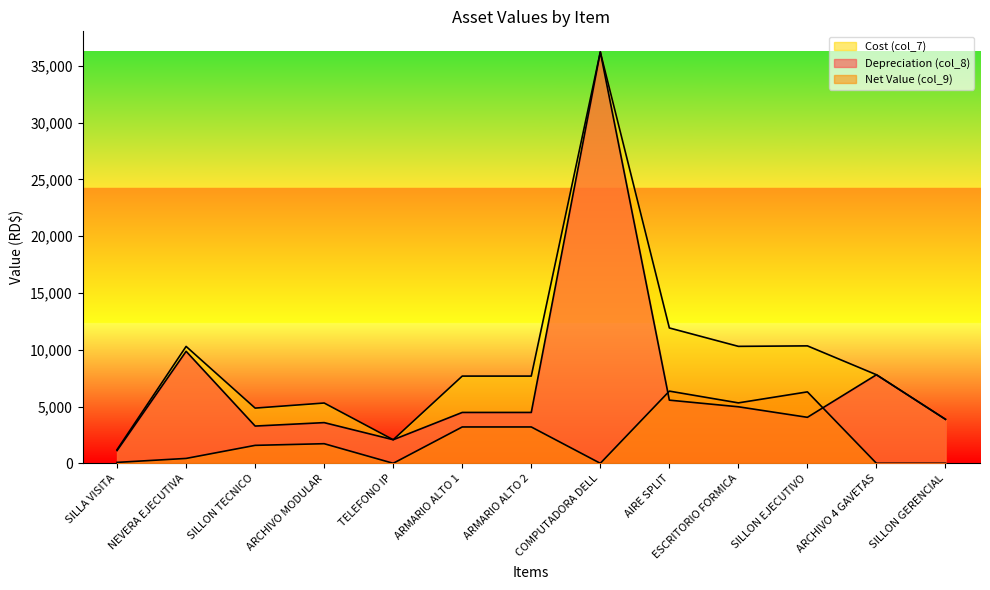

In Depreciation (col_8), how many points are higher than both neighbors (excluding endpoints)?

4